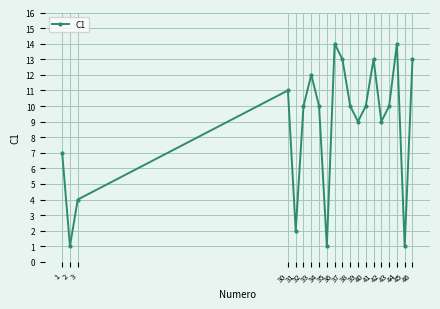

At which label is the value closest to 7?

1